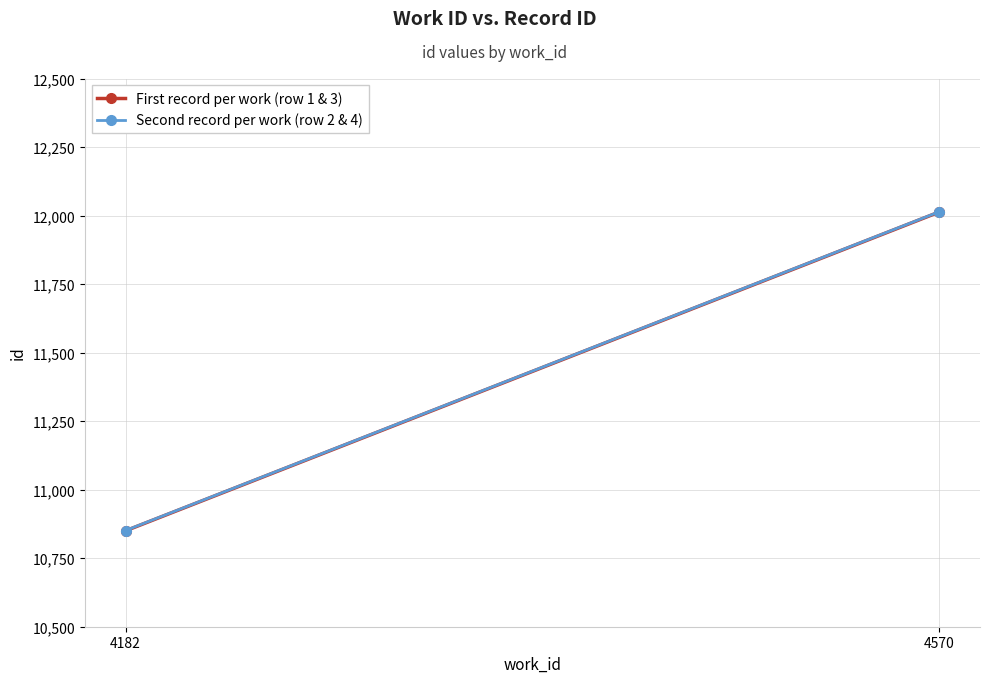

Reading left to right, extract all data points from this chart.

First record per work (row 1 & 3): 4182=10850	4570=12013
Second record per work (row 2 & 4): 4182=10851	4570=12014